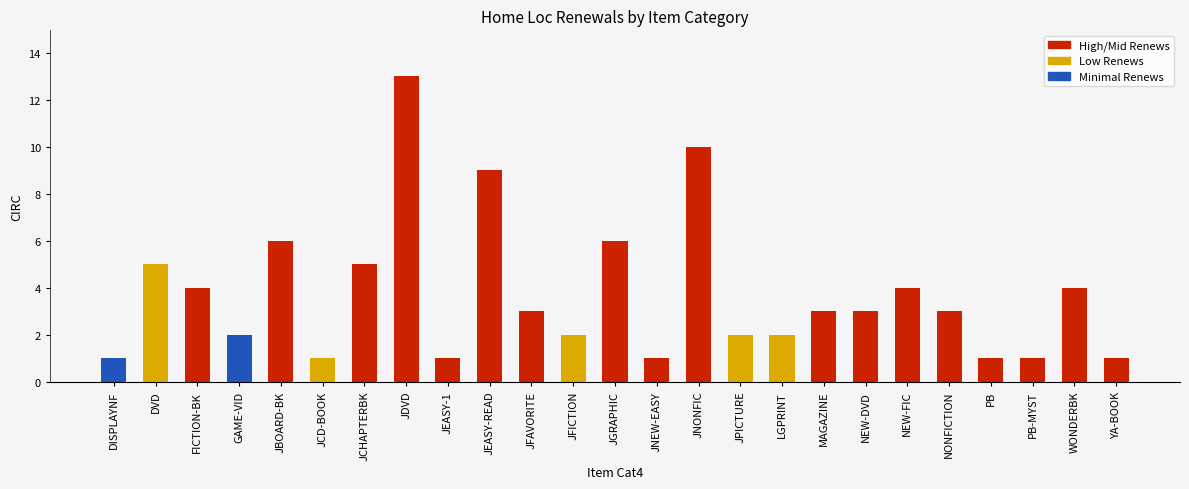

Approximately how many times larger is the value at JPICTURE compared to JCD-BOOK?

2.0